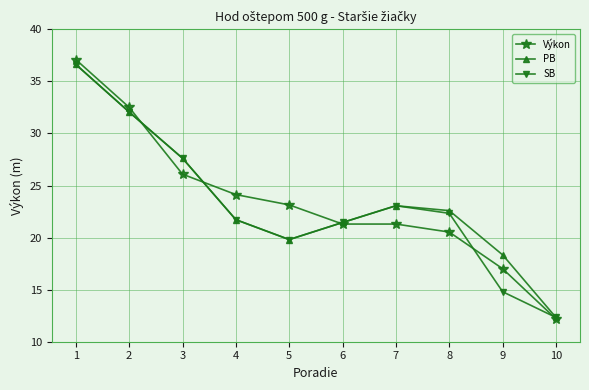

Which series has the widest spread of values?

Výkon